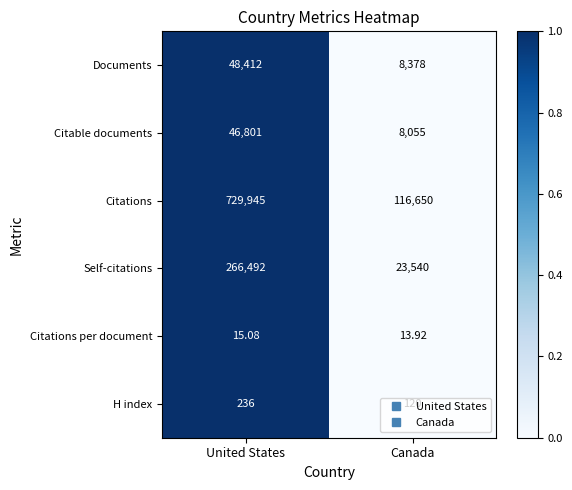

Between United States and Canada, which series saw the biggest shift?

Citations